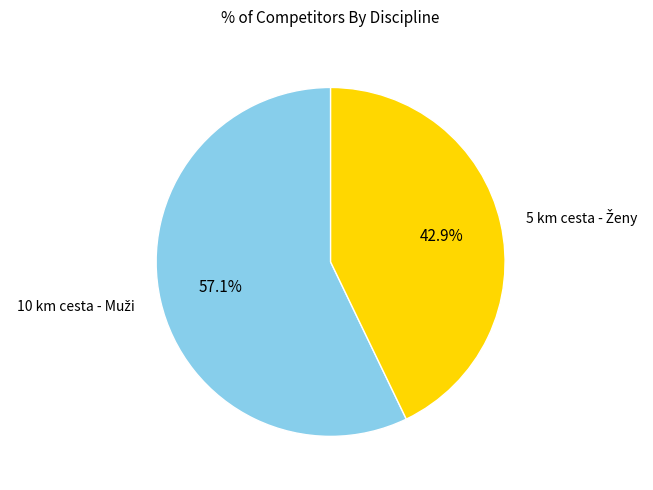

Does any single category account for the majority?

Yes